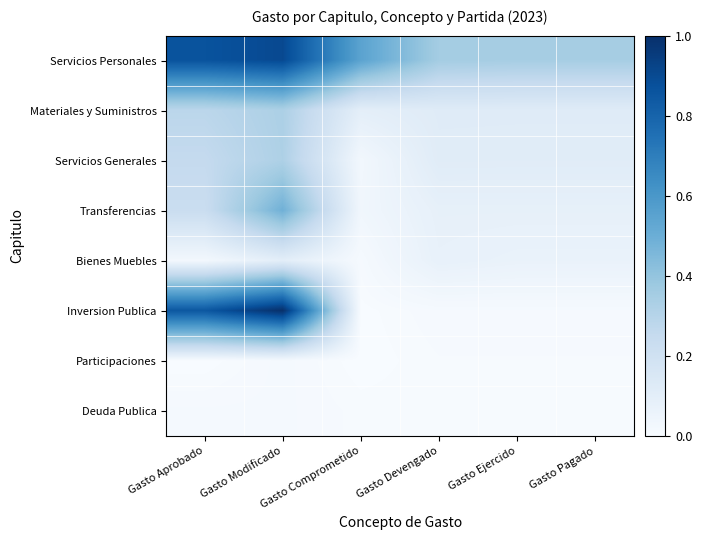

Which label corresponds to the smallest value in the chart?

Gasto Comprometido